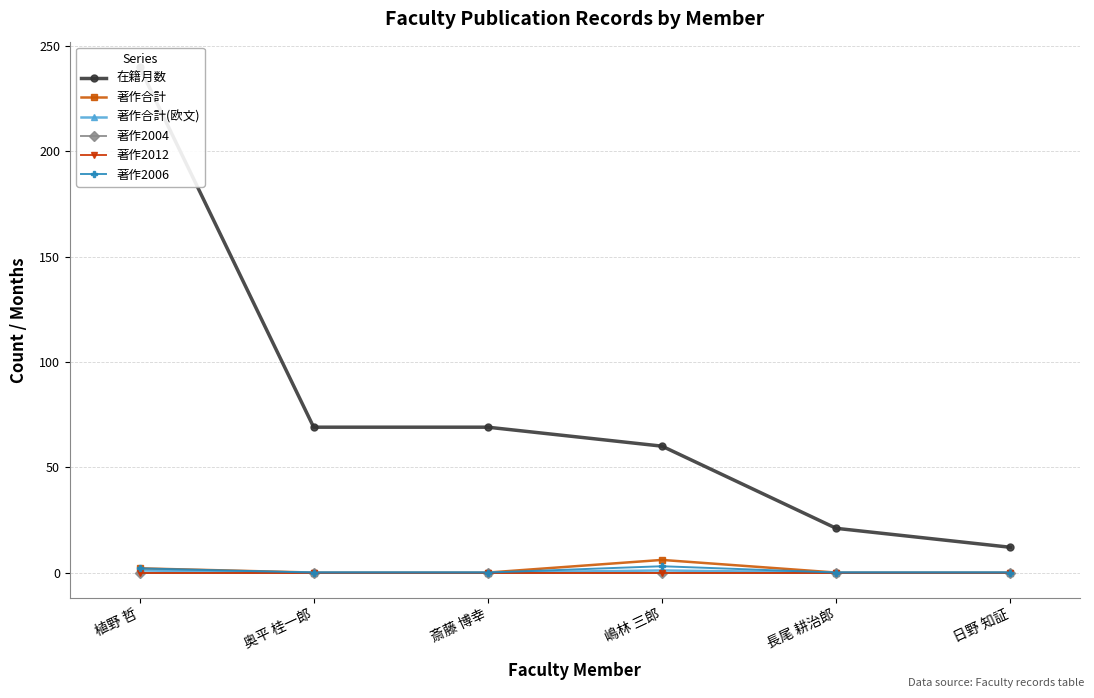

Which series changed the most between 植野 哲 and 日野 知証?

在籍月数